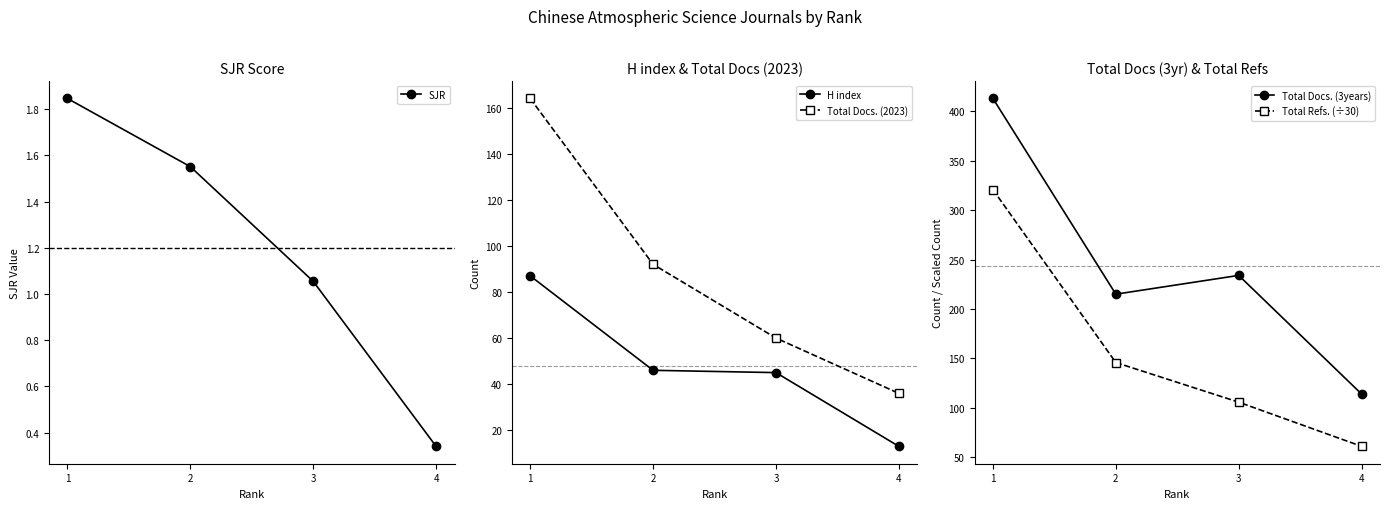

What is the maximum value shown in the chart?

413.0